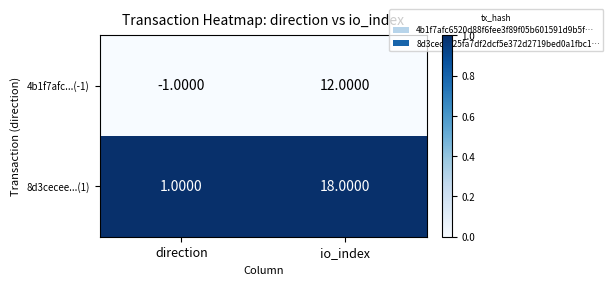

At which category is the sum across all series the highest?

io_index